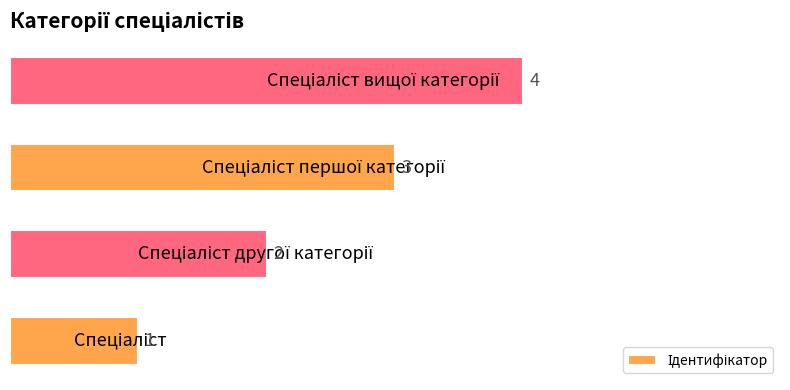

What is the sum of all values?

10